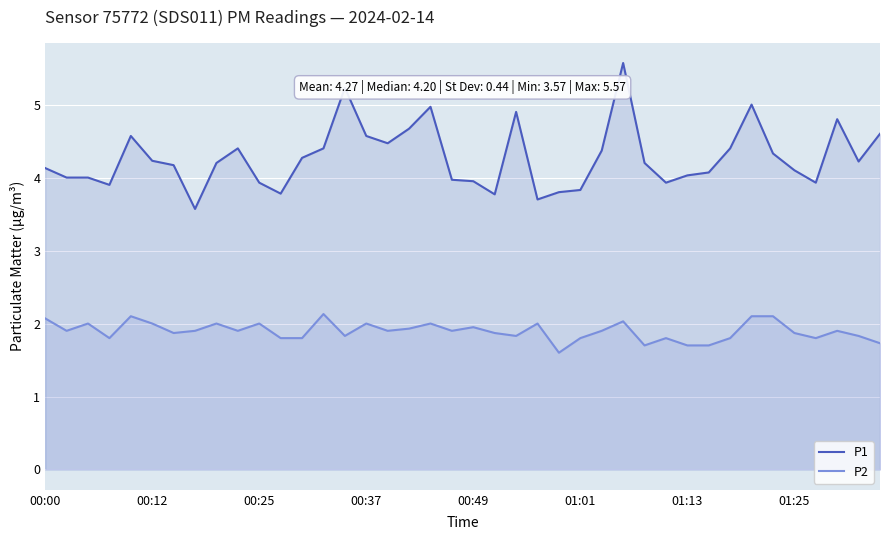

Reading right to left, transcribe all the data shown in this chart.

P1: 4.6	4.2	4.8	3.9	4.1	4.3	5.0	4.4	4.1	4.0	3.9	4.2	5.6	4.4	3.8	3.8	3.7	4.9	3.8	4.0	4.0	5.0	4.7	4.5	4.6	5.2	4.4	4.3	3.8	3.9	4.4	4.2	3.6	4.2	4.2	4.6	3.9	4.0	4.0	4.1
P2: 1.7	1.8	1.9	1.8	1.9	2.1	2.1	1.8	1.7	1.7	1.8	1.7	2.0	1.9	1.8	1.6	2.0	1.8	1.9	1.9	1.9	2.0	1.9	1.9	2.0	1.8	2.1	1.8	1.8	2.0	1.9	2.0	1.9	1.9	2.0	2.1	1.8	2.0	1.9	2.1